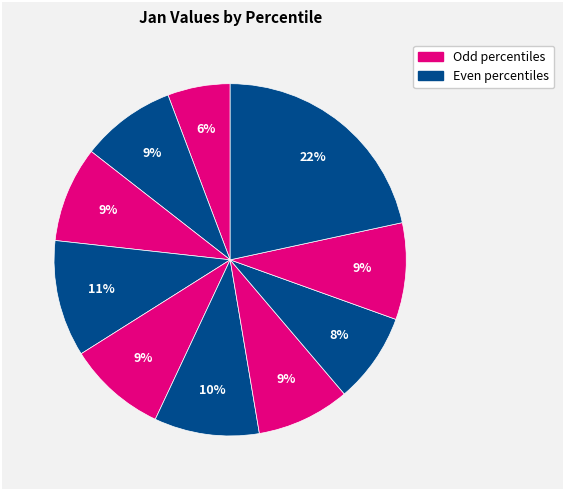

Is there a majority slice in this chart?

No